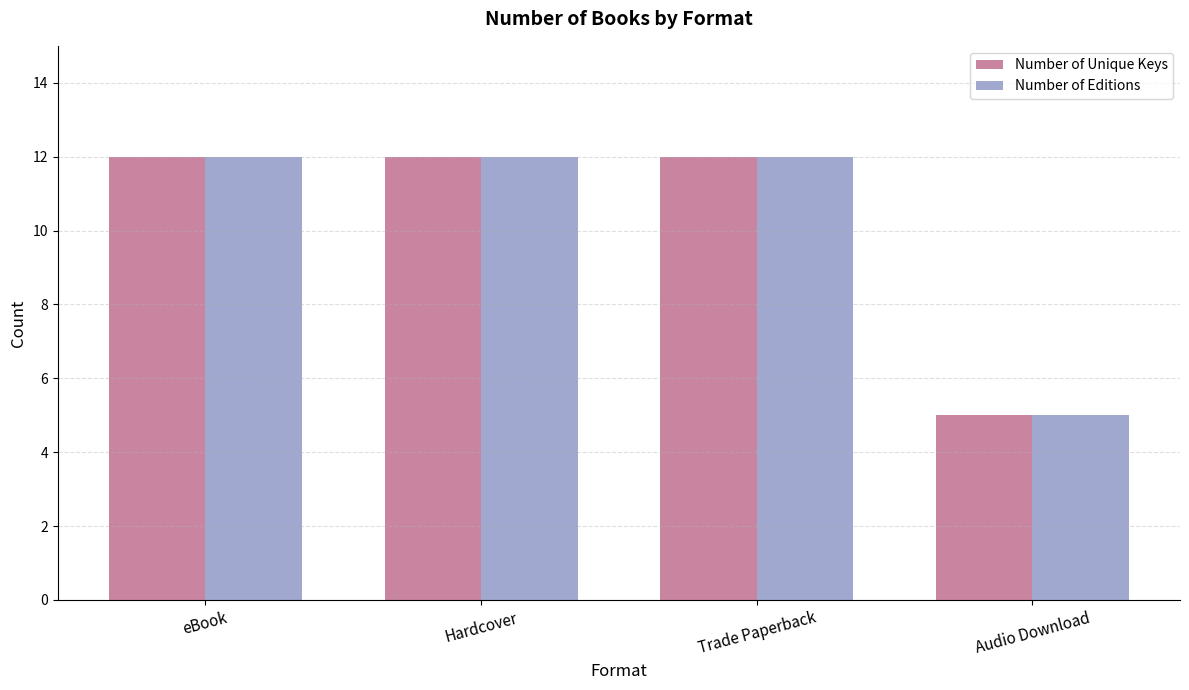

Is the value of Number of Unique Keys at Hardcover greater than the value of Number of Editions at Audio Download?

Yes